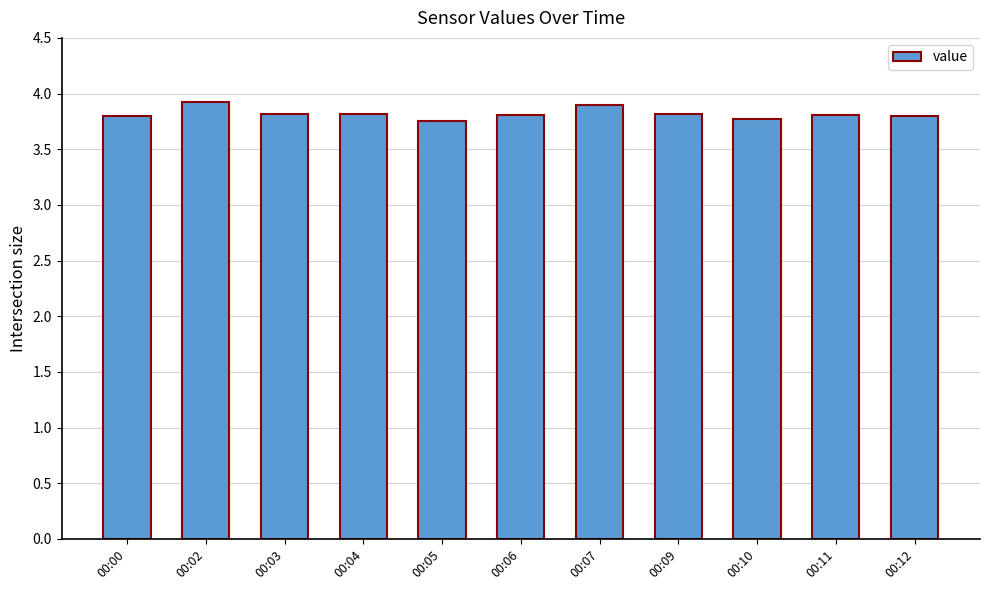

How many bars are there in total?

11